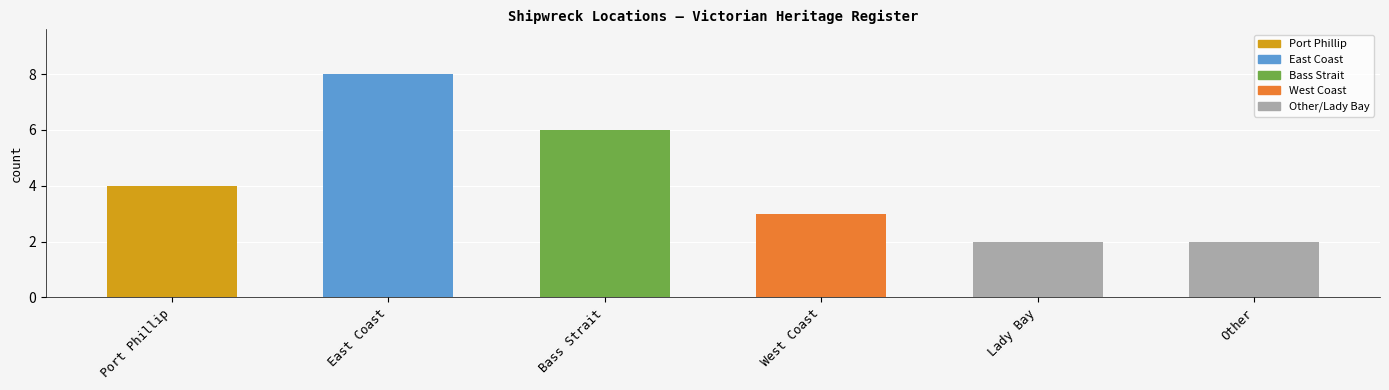

What is the change in value from Bass Strait to Lady Bay?

-4